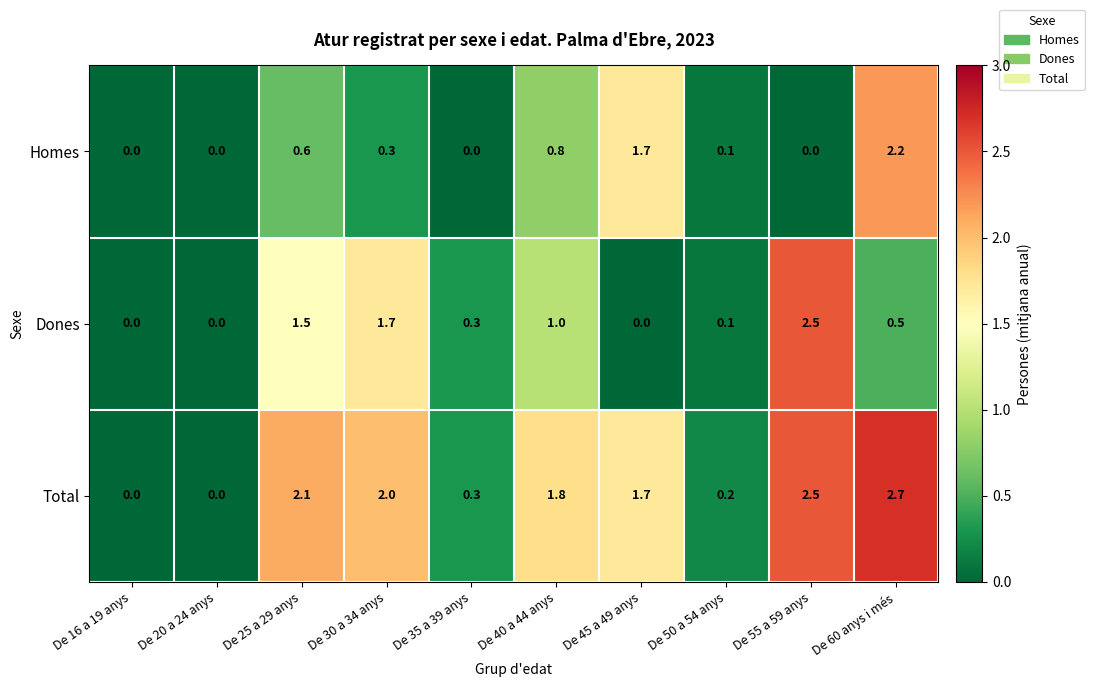

Between De 25 a 29 anys and De 40 a 44 anys, which series saw the biggest shift?

Dones